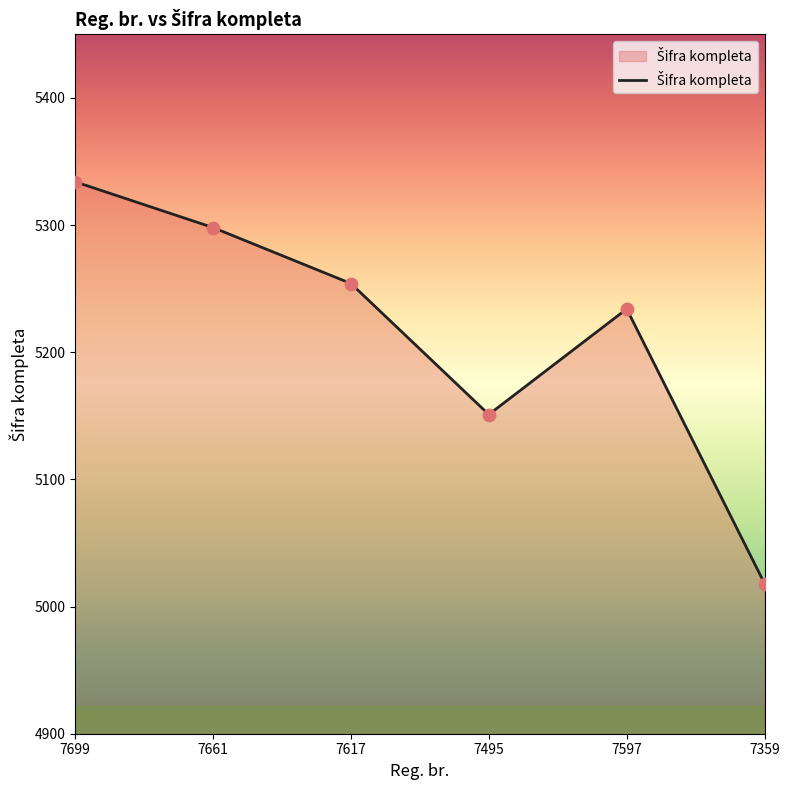

What is the change in value from 7661 to 7597?

-64